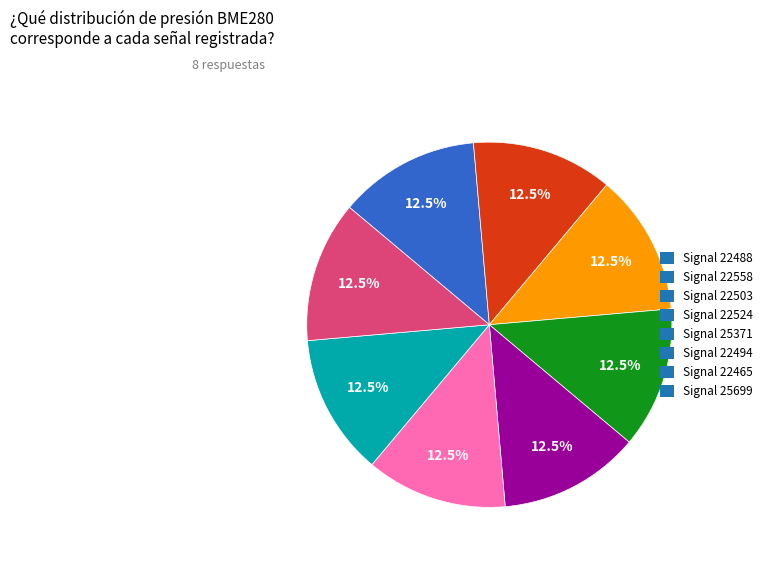

Combined, do Signal 25371 and Signal 22494 account for over 50%?

No